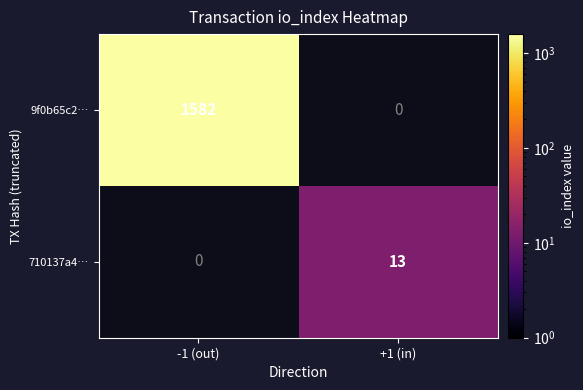

What is the difference between the maximum and minimum values in the 710137a4… series?

13